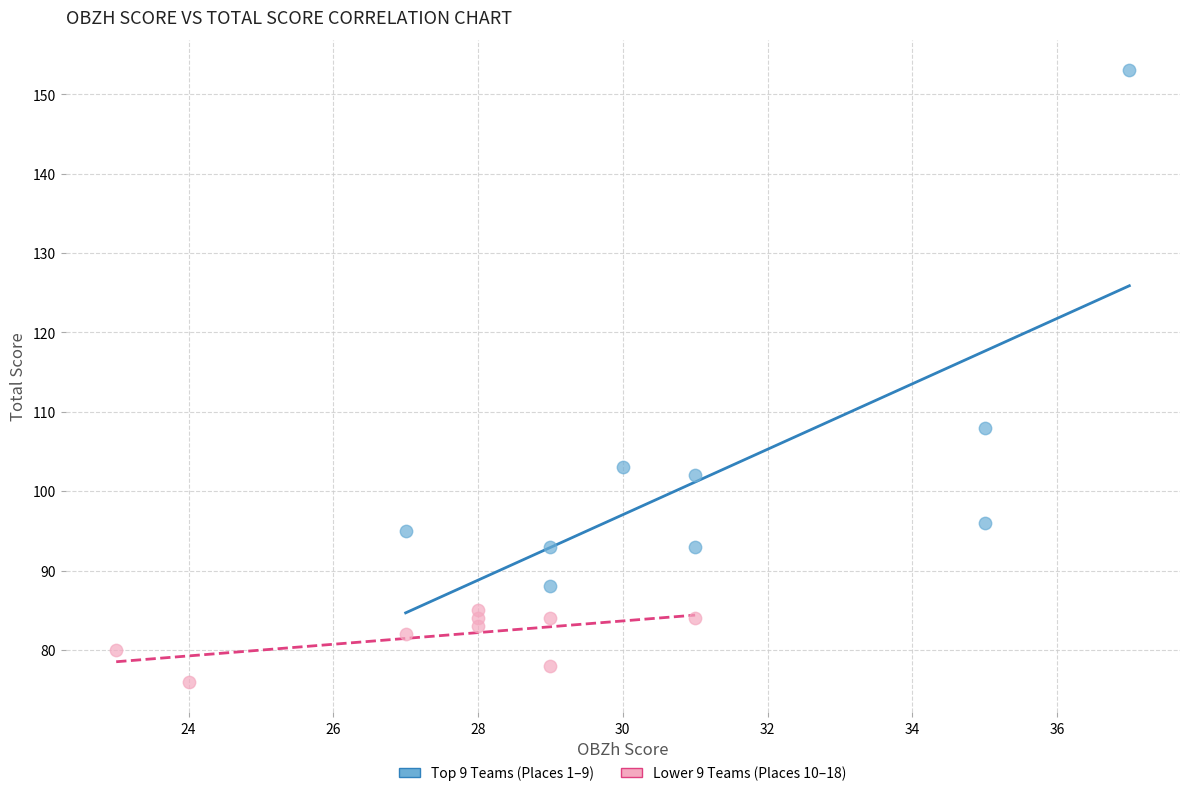

Which series has the widest spread of Y values?

Top 9 Teams (Places 1–9)